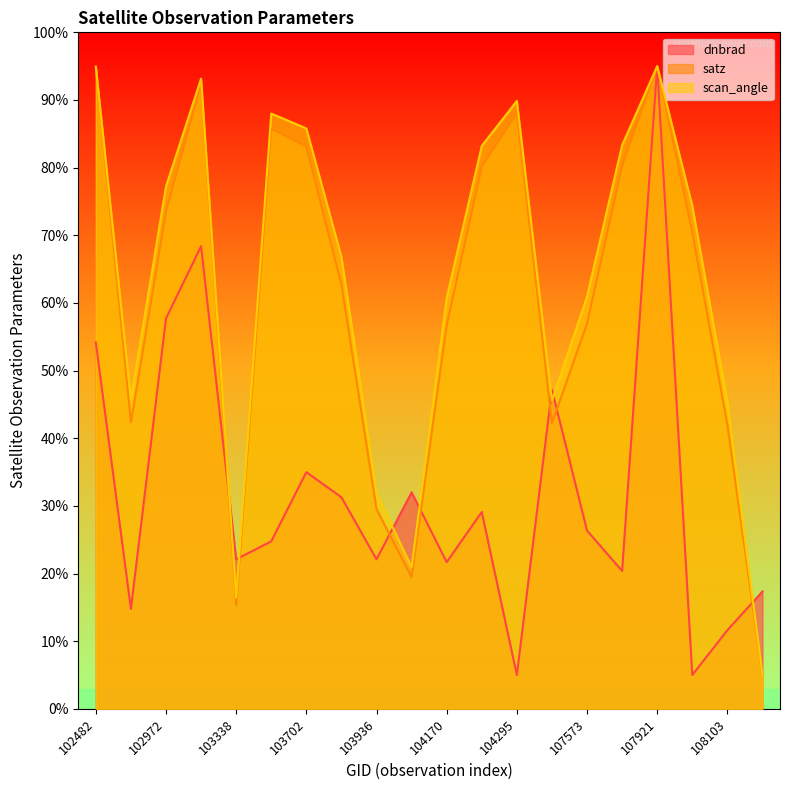

Is it true that dnbrad equals 3.5 at 539?

False